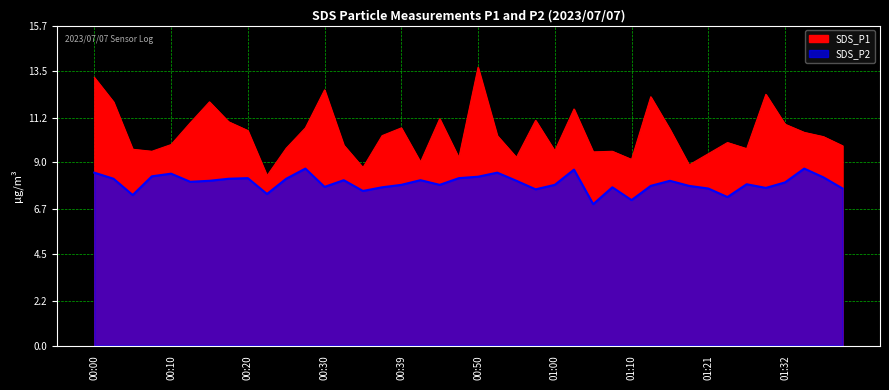

Rank the series by their maximum value, from lowest to highest.

SDS_P2, SDS_P1